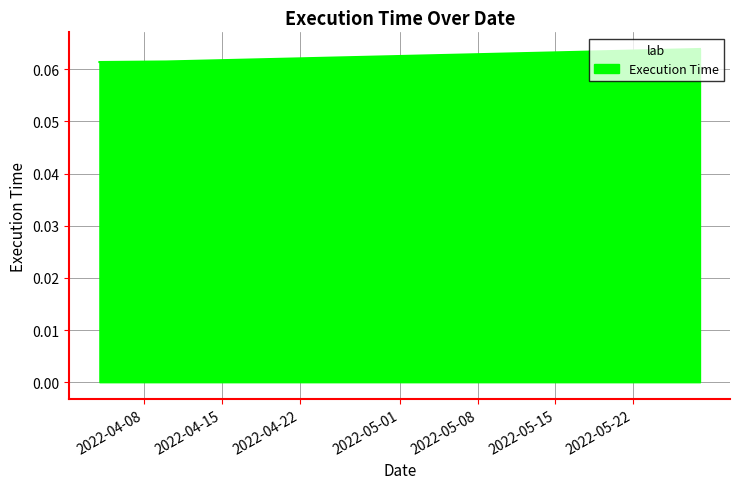

Reading left to right, list all the values displayed in this chart.

0.1	0.1	0.1